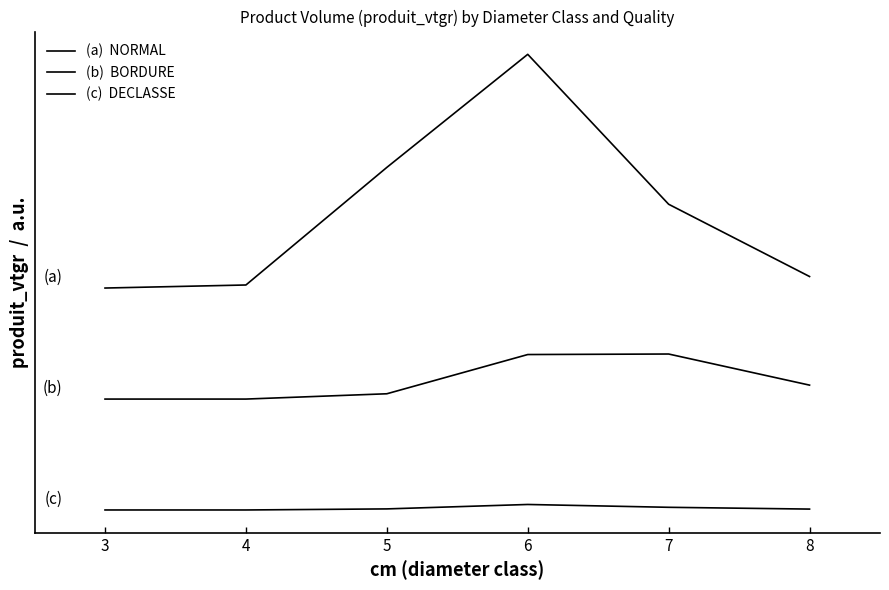

Does the chart display data point markers on the line(s)?

No